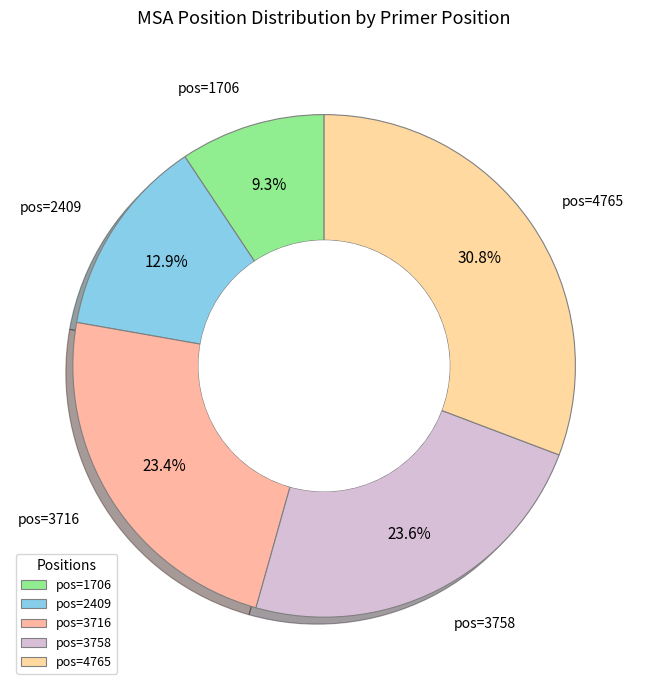

How many segments does this pie chart have?

5